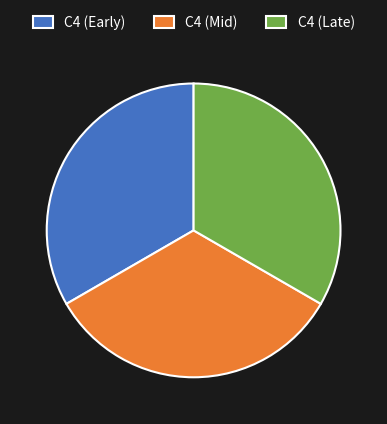

The C4 (Late) slice represents 33% of the pie. True or false?

True